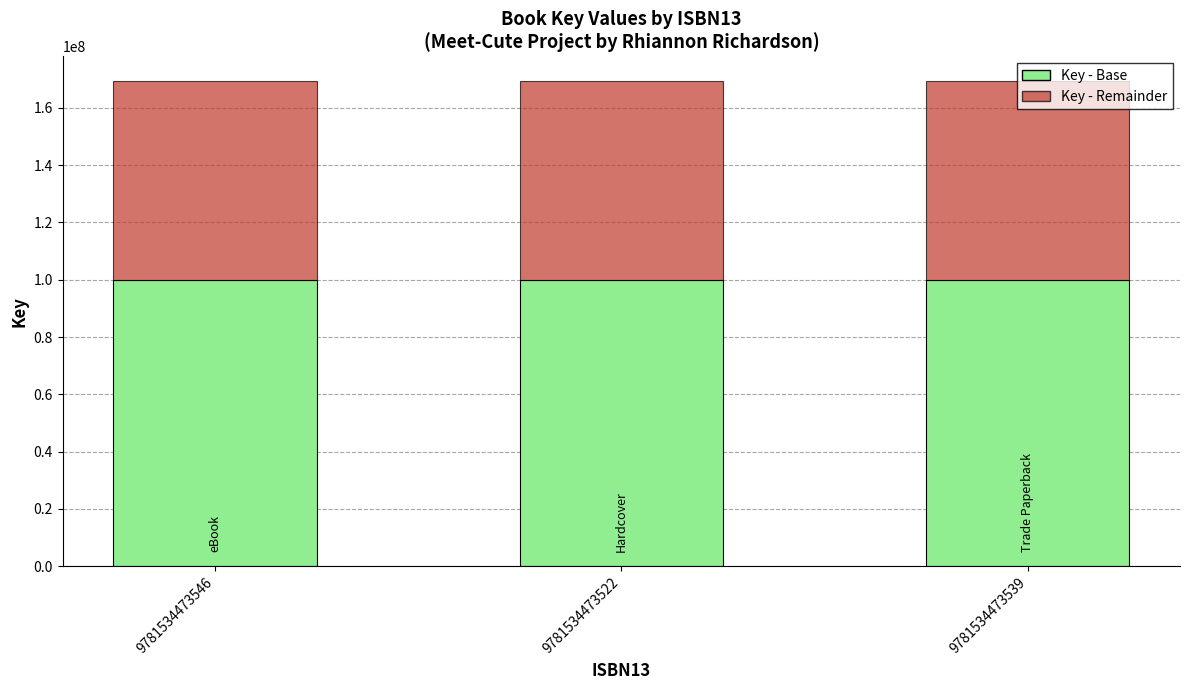

What is the total value across all series at 9781534473522?

169485400